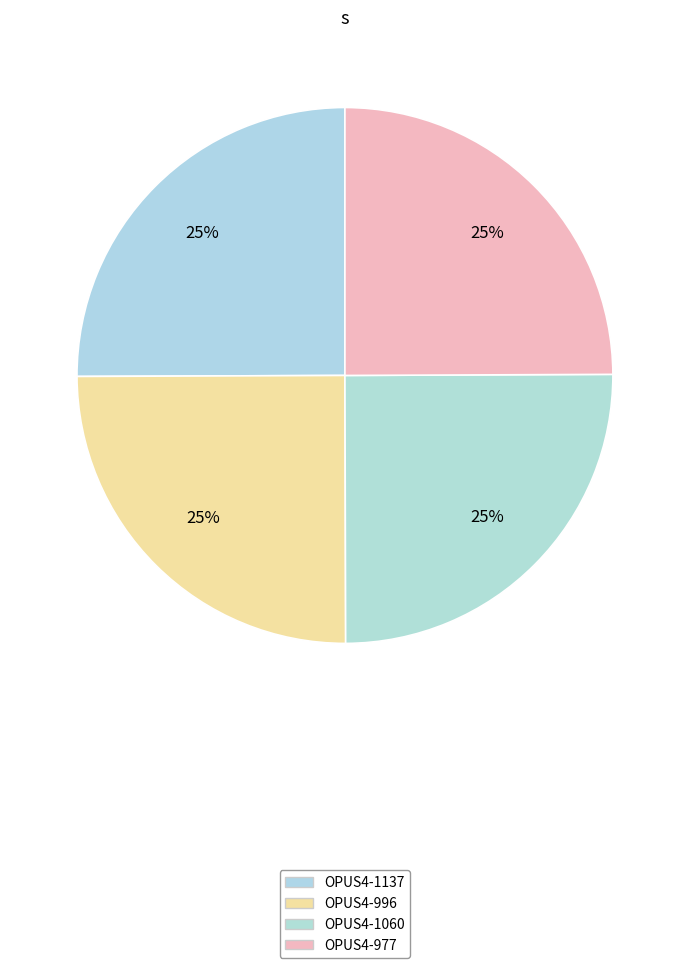

How many slices are in this pie chart?

4